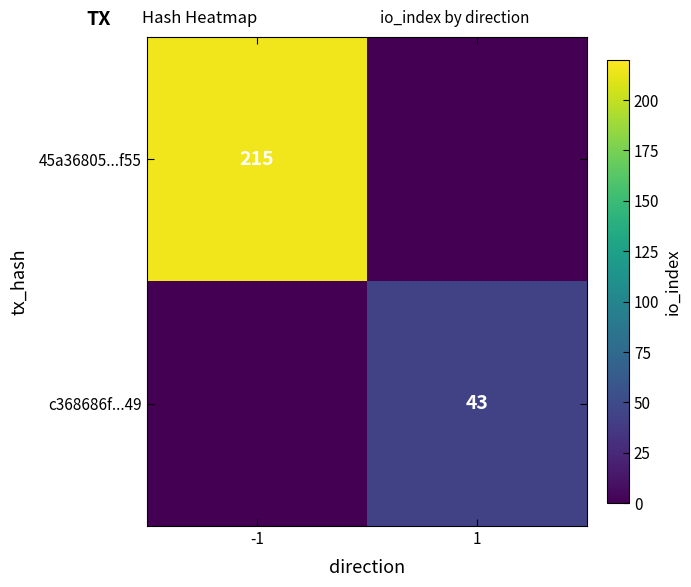

The c368686f...49 series shows 58 at 1. True or false?

False